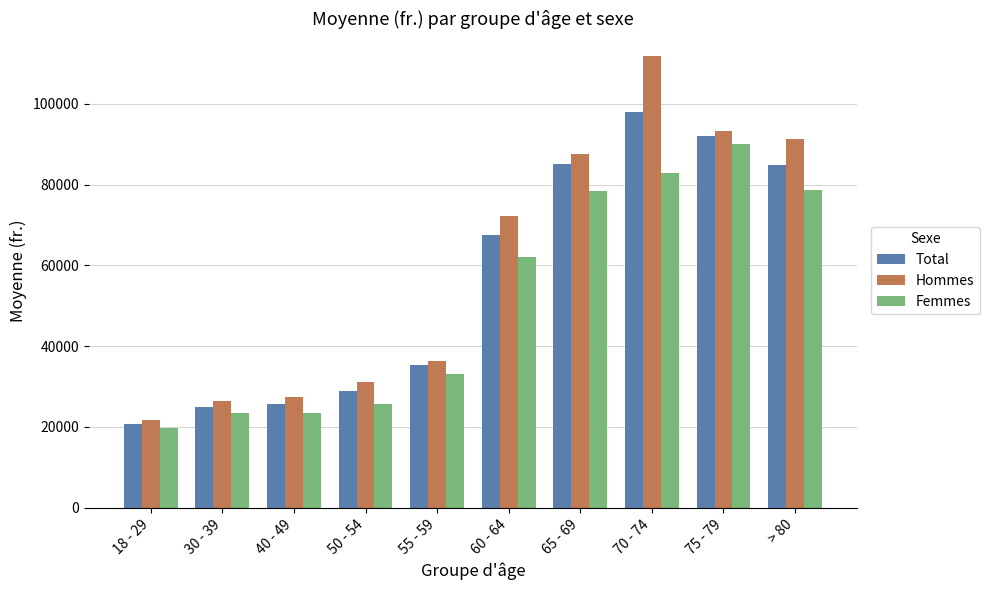

Which category has the lowest value in the Total series?

18 - 29